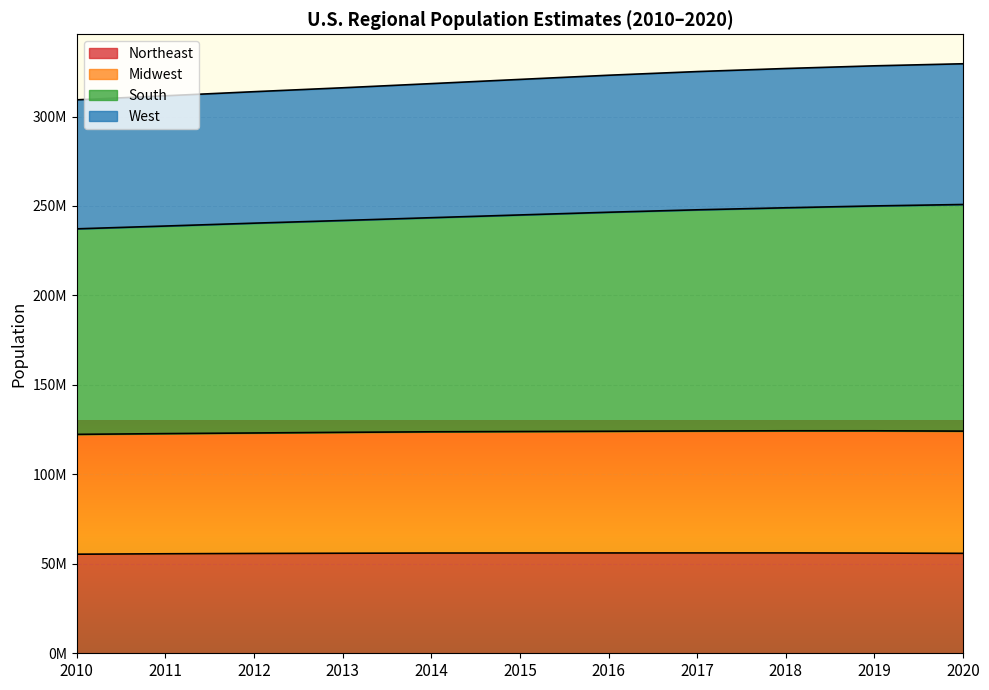

What are all the series names shown in the legend?

Northeast, Midwest, South, West